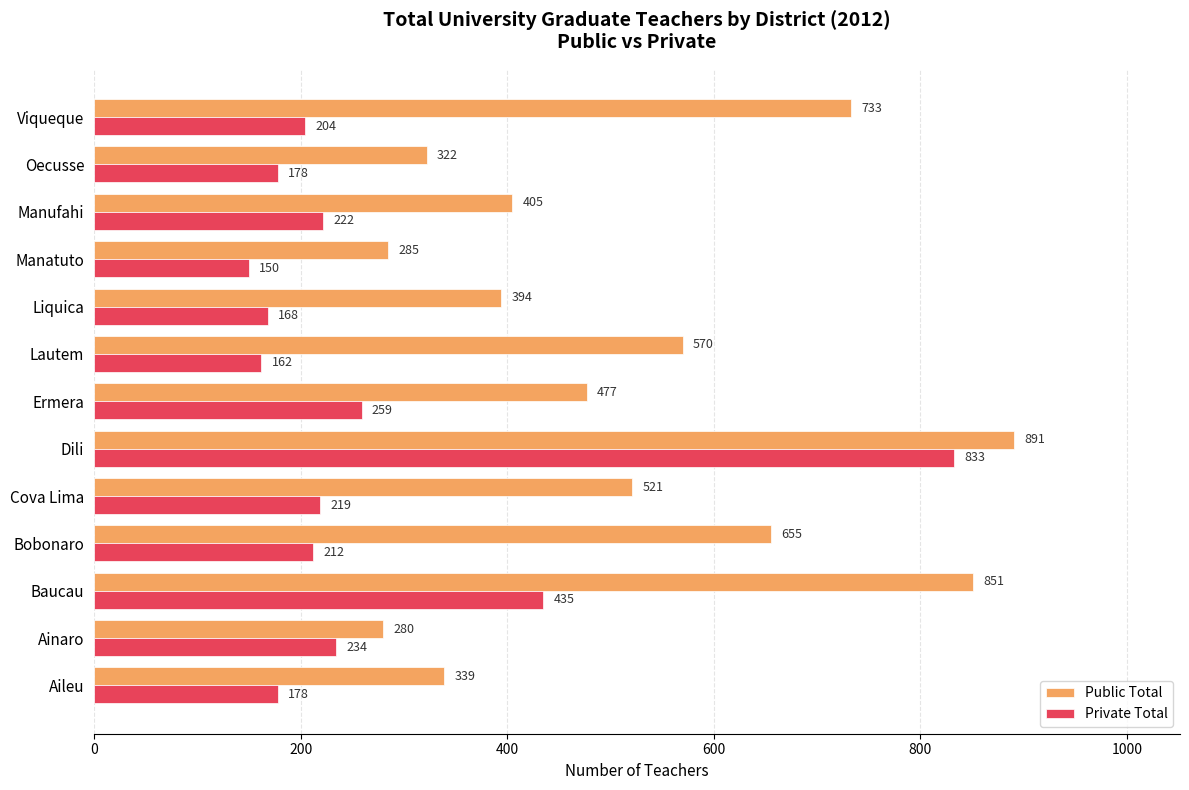

At which category is the sum across all series the highest?

Dili